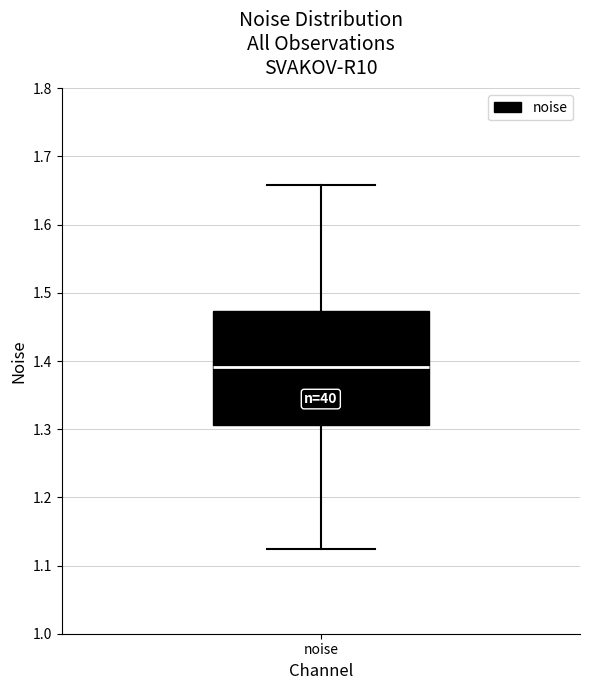

Read this box plot against the y-axis: the position of the median line, the range covered by the box, and the ends of both whiskers. The values are not printed on the chart, so give them approximately, as read against the axis.

median 1.39, box 1.31 to 1.47, whiskers 1.12 to 1.66